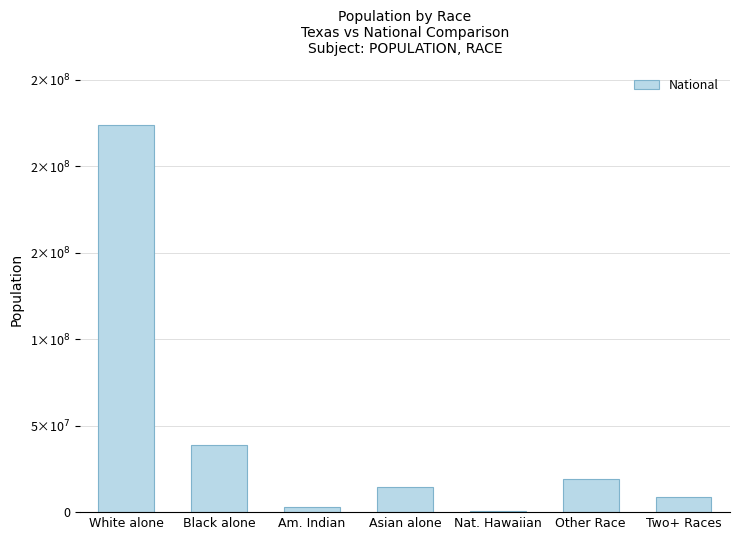

What is the ratio of the value at Am. Indian to the value at Two+ Races?

0.3